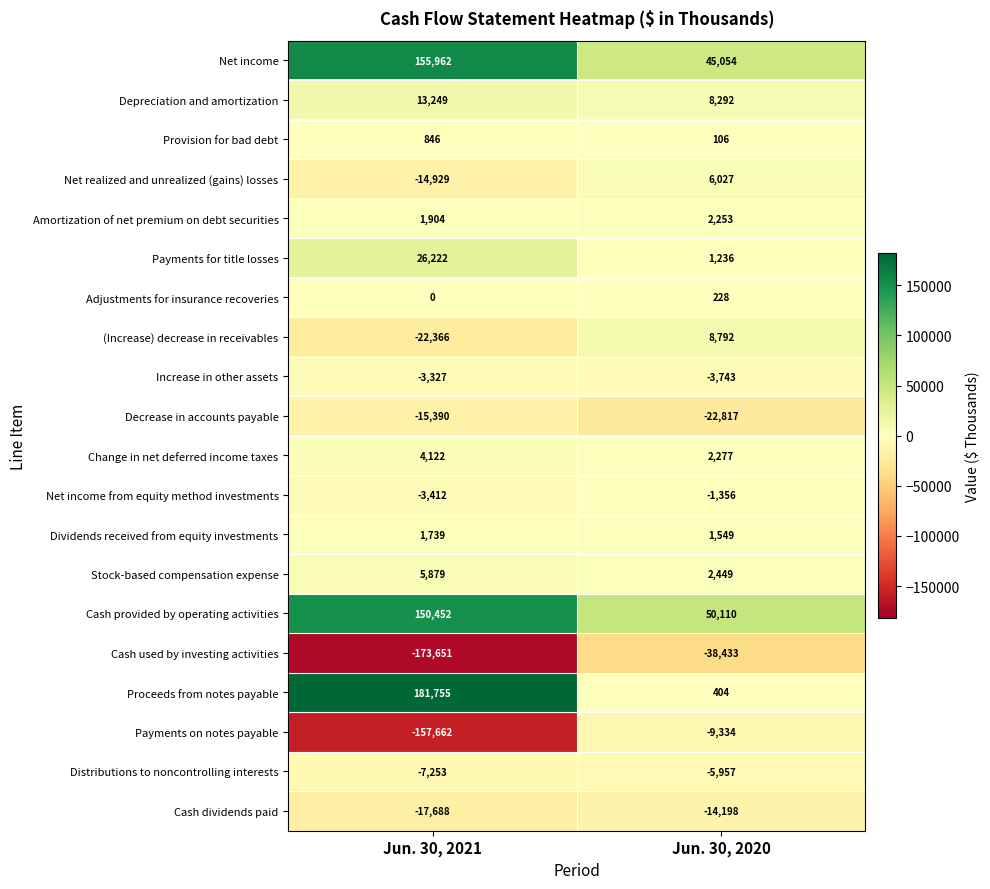

True or false: Adjustments for insurance recoveries has a value of 0 at Jun. 30, 2021.

True